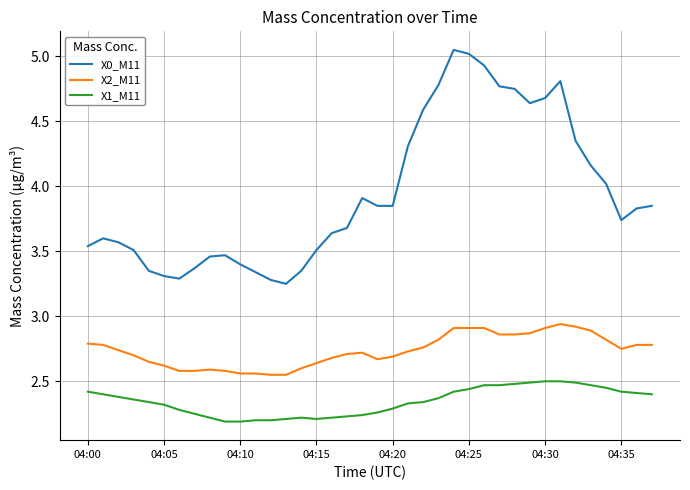

How many lines are shown in the chart?

3